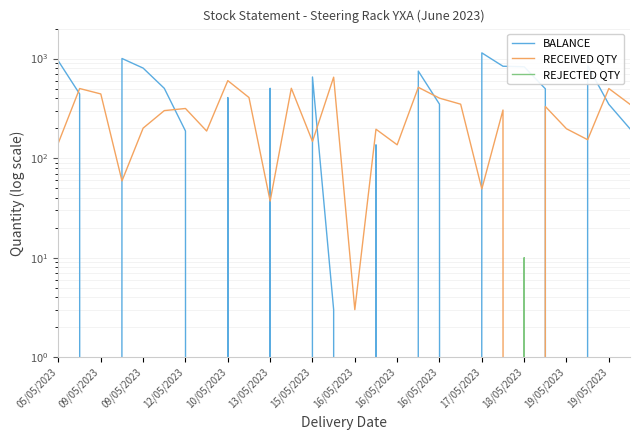

Does the chart display data point markers on the line(s)?

No